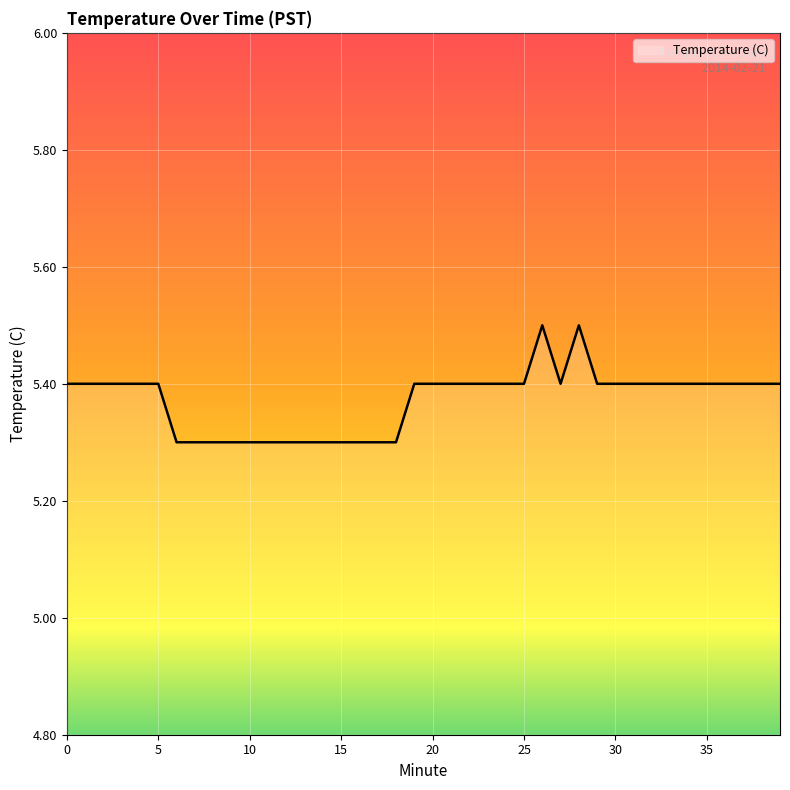

What is the maximum value shown in the chart?

5.5